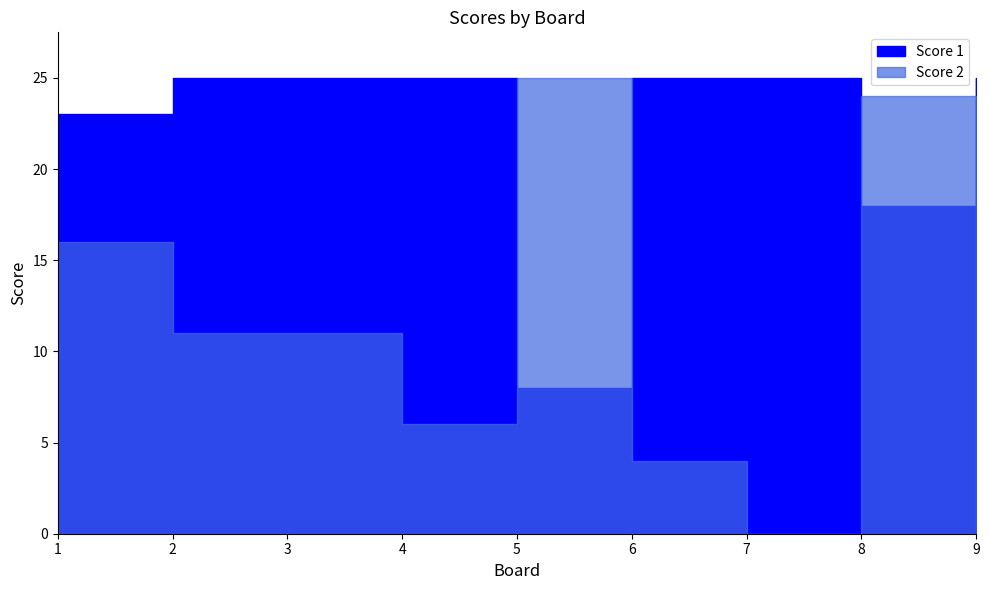

Is the value of Score 2 at 9 greater than the value of Score 1 at 1?

No